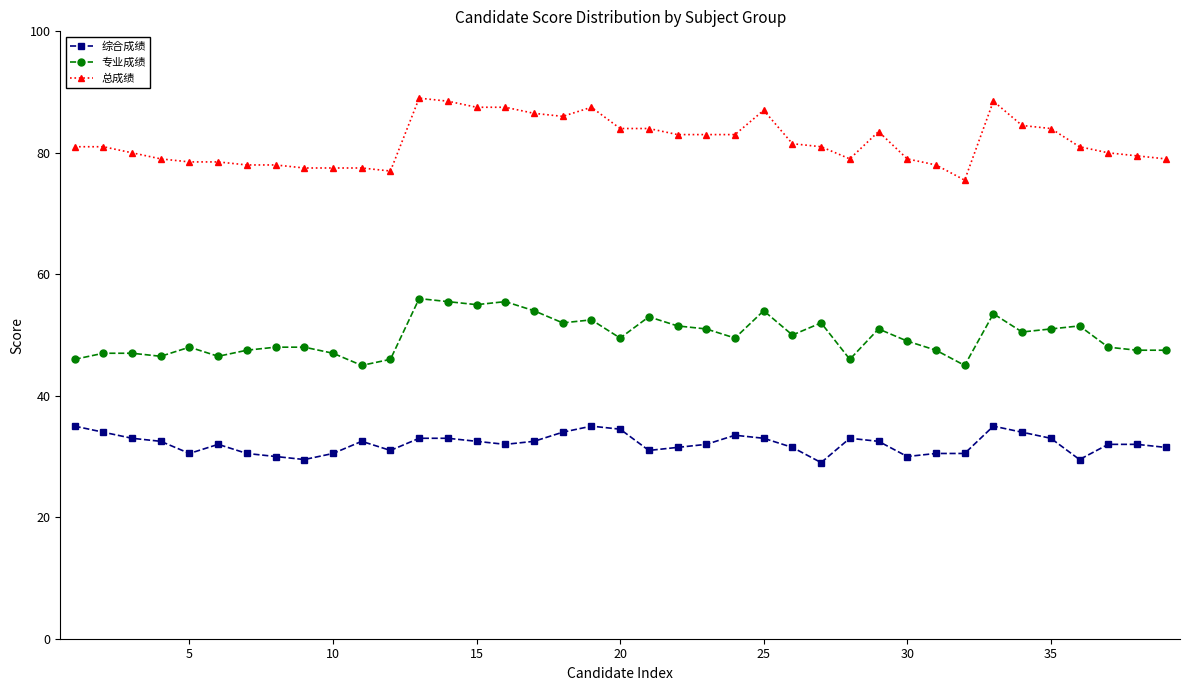

True or false: 总成绩 has more than 1 interior local peaks.

True